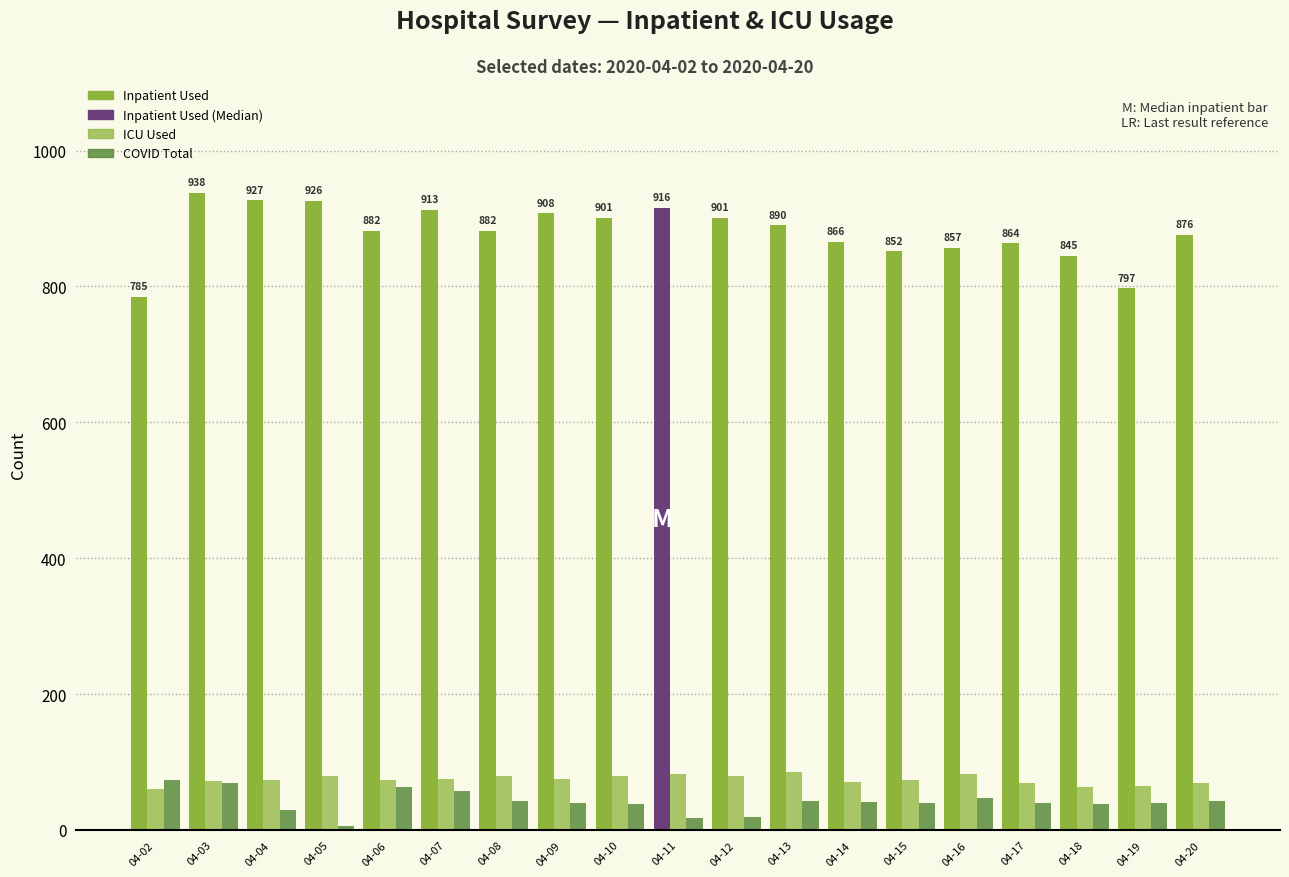

How many bars are there in total?

57